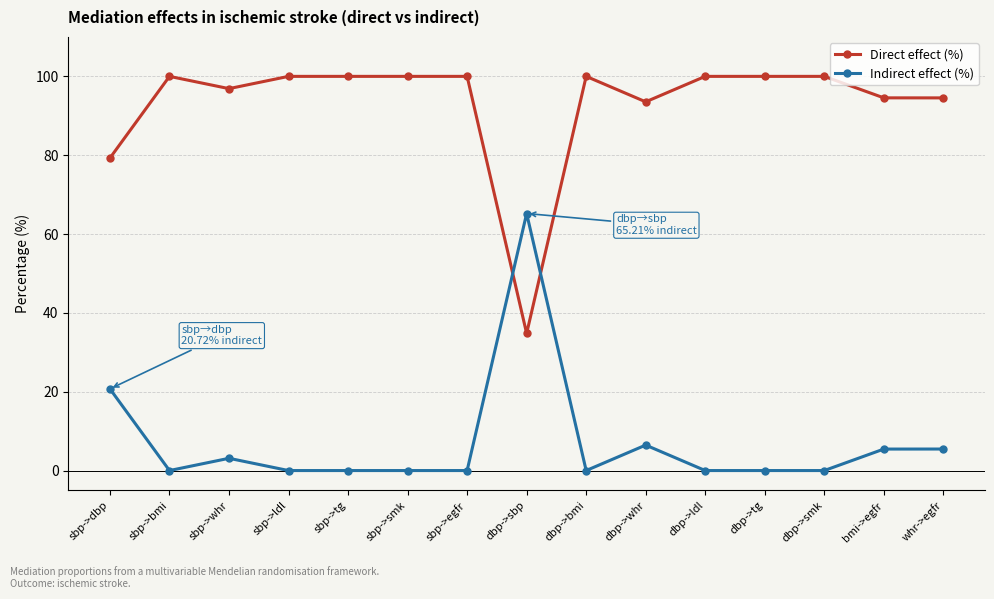

At which label does Indirect effect (%) reach its peak?

dbp->sbp